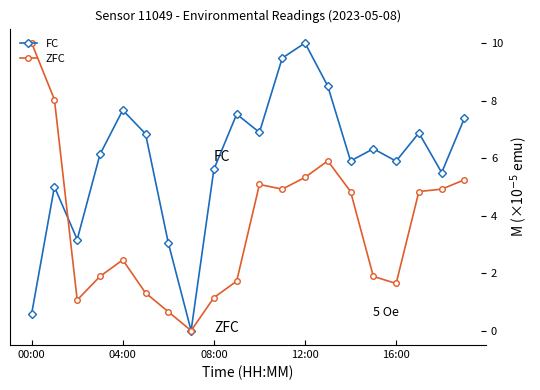

Rank the series by their average value, from highest to lowest.

FC, ZFC